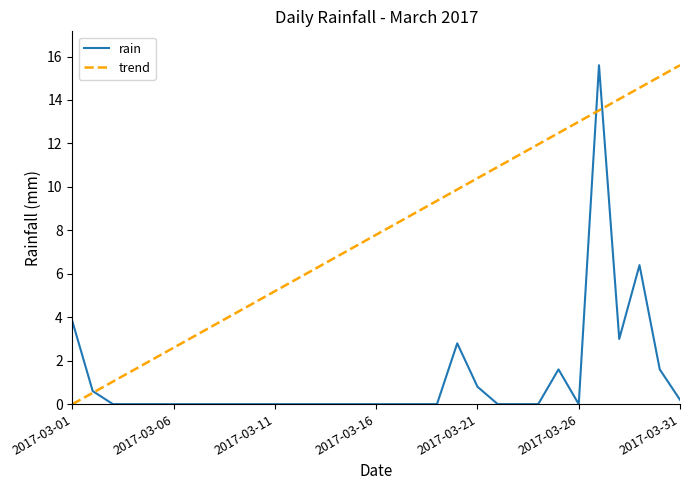

Which series has the largest total across all categories?

trend